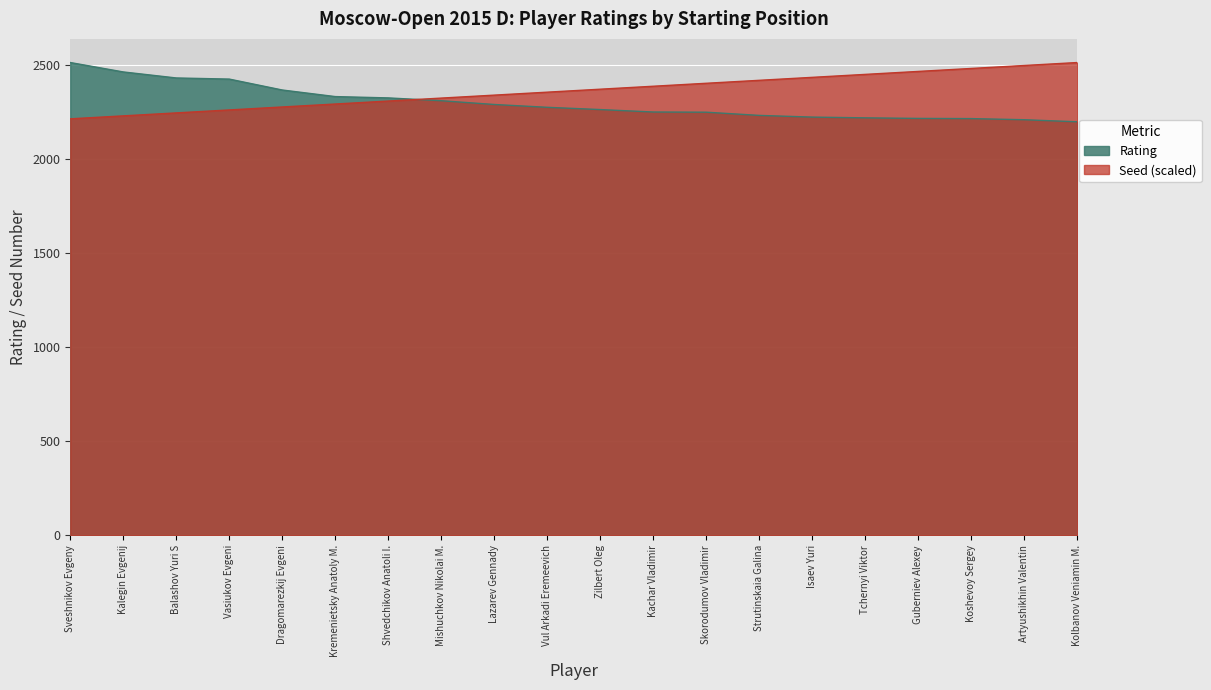

Which series has the widest spread of values?

Rating